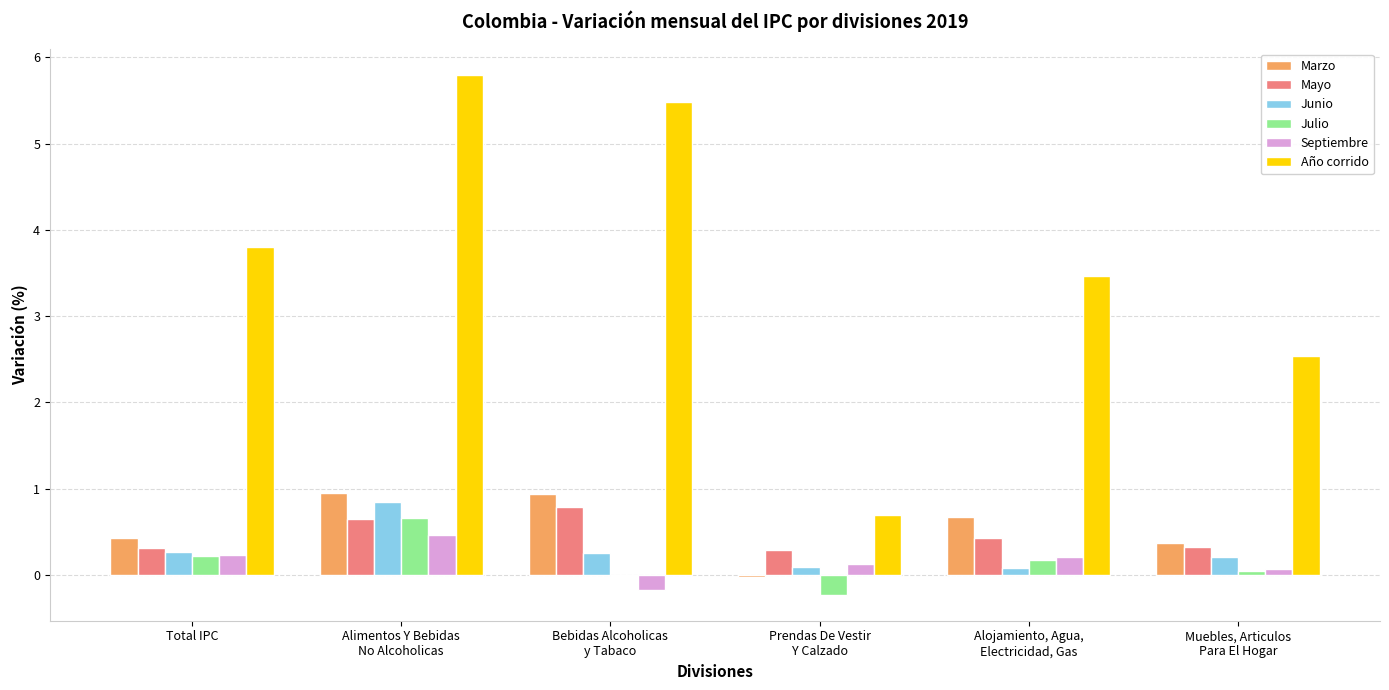

What is the average value of the Junio series?

0.3